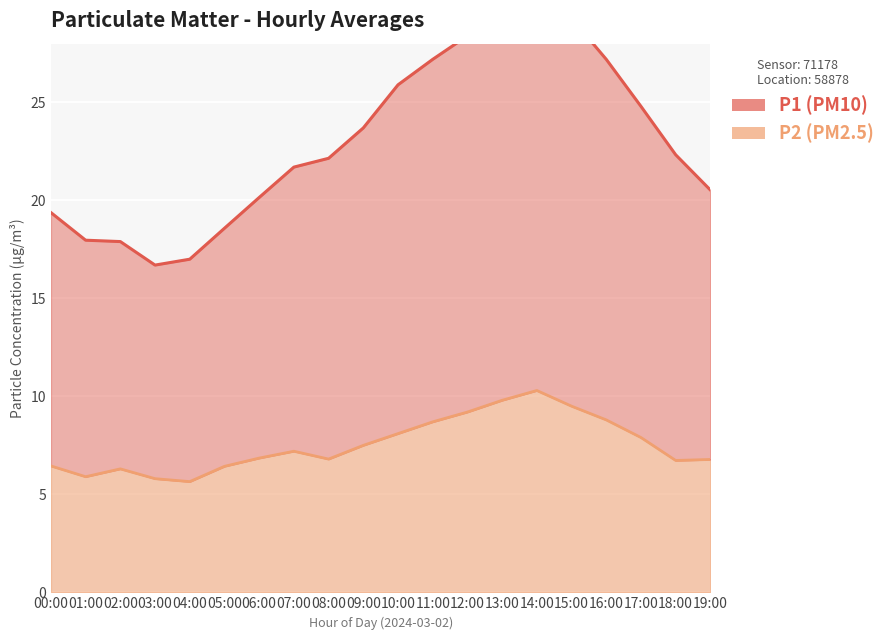

Reading right to left, extract all data points from this chart.

P1: 20.5	22.3	24.8	27.2	29.3	31.6	29.9	28.4	27.2	25.9	23.7	22.1	21.7	20.1	18.6	17.0	16.7	17.9	18.0	19.4
P2: 6.8	6.7	7.9	8.8	9.5	10.3	9.8	9.2	8.7	8.1	7.5	6.8	7.2	6.8	6.4	5.7	5.8	6.3	5.9	6.5